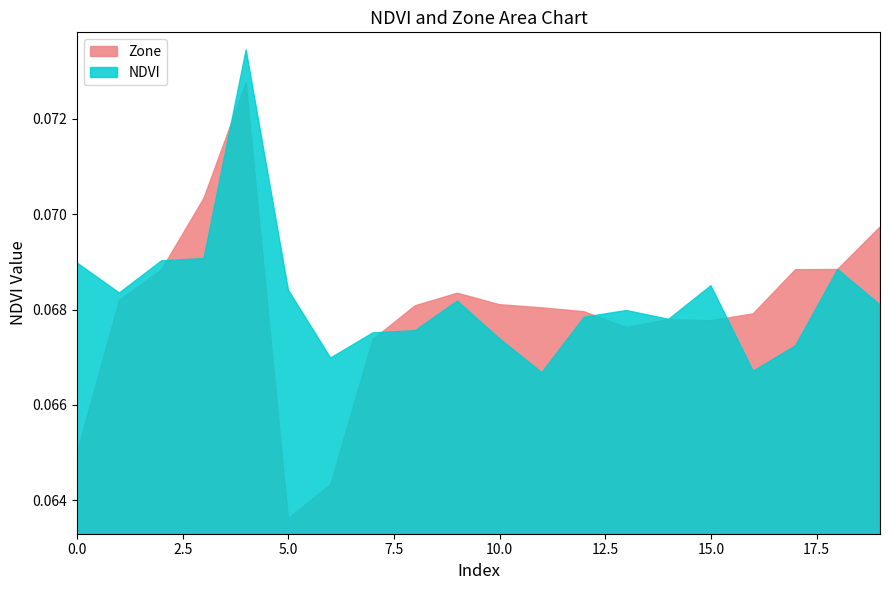

Count the number of categories in the chart.

20